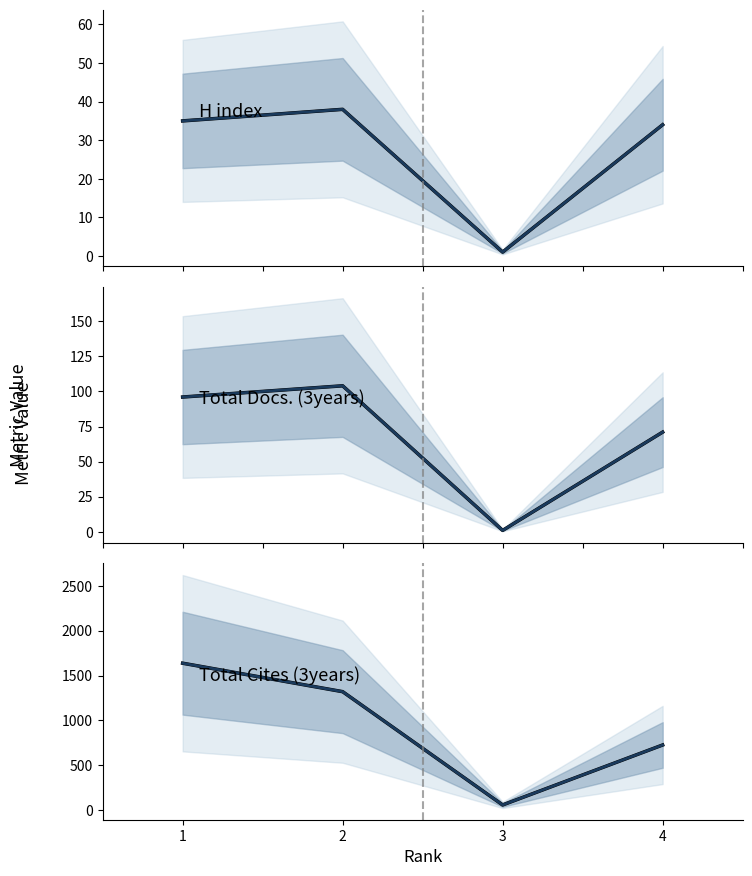

At 1, list the series in order from largest to smallest.

Total Cites (3years), Total Cites (3years) center, Total Docs. (3years) center, Total Docs. (3years), H index, H index (band center)